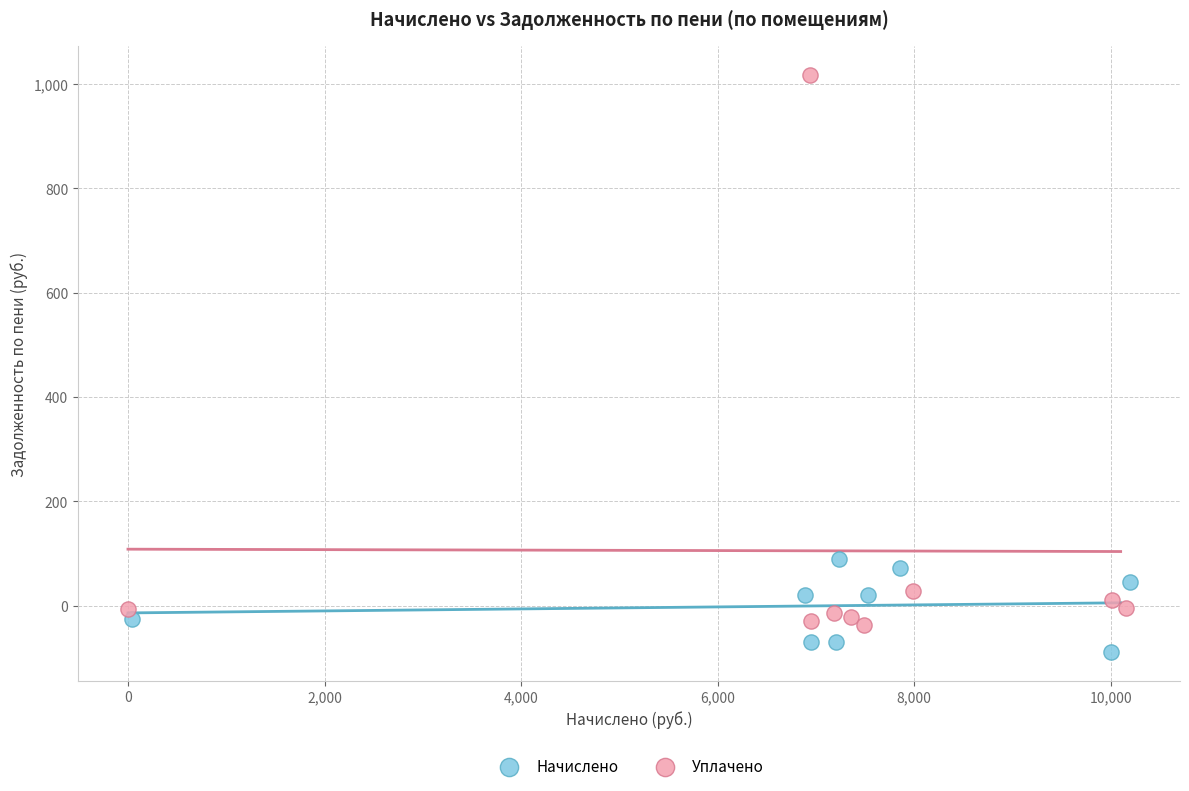

Which series contains the highest Y value?

Уплачено